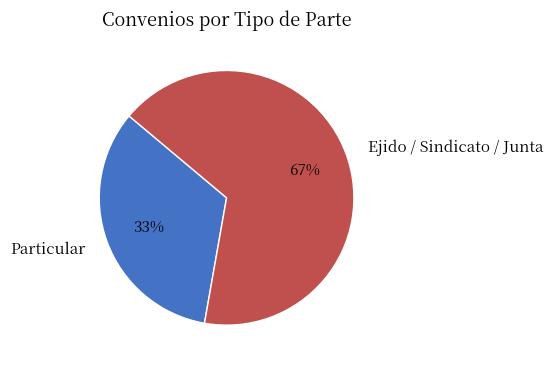

Is it true that Ejido / Sindicato / Junta is 79% of the pie?

False